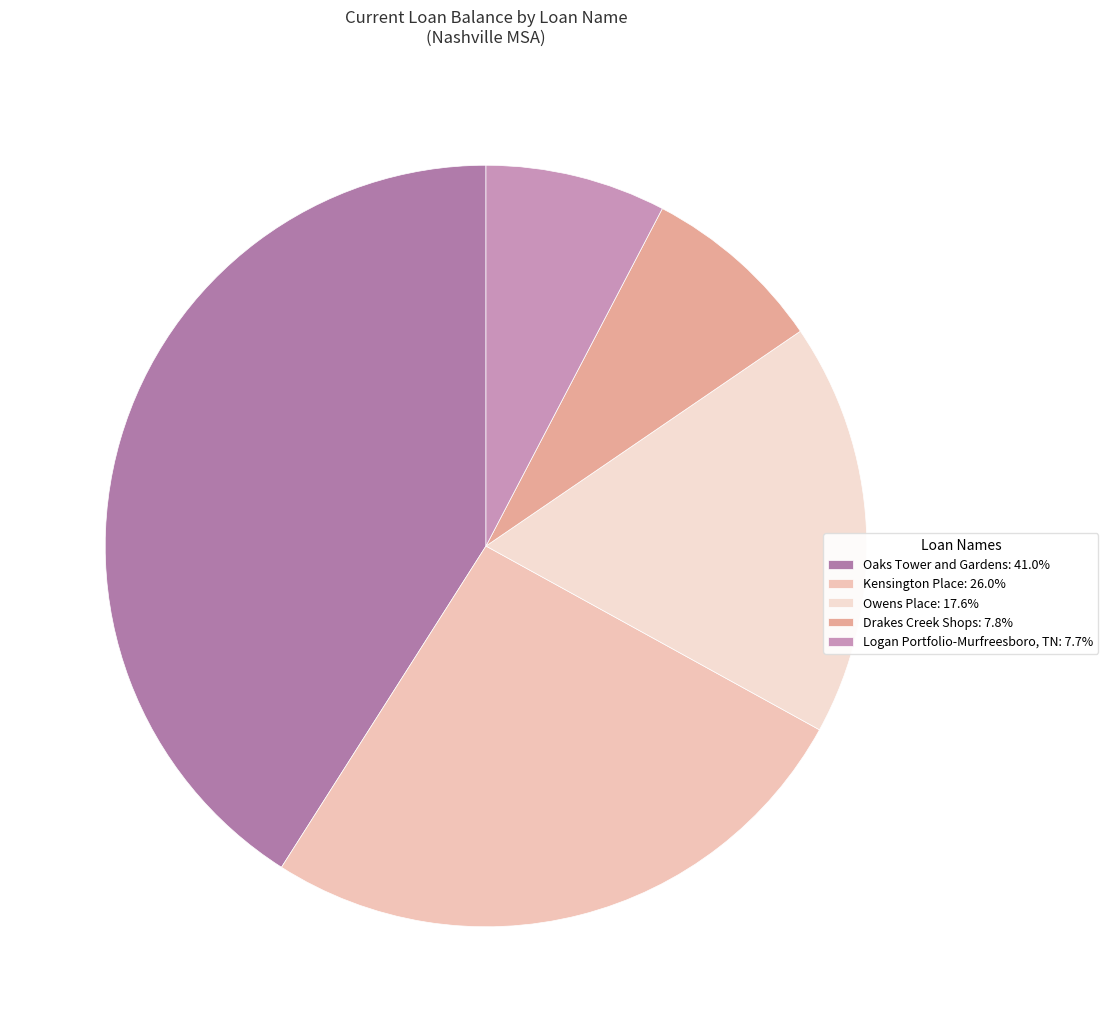

To the nearest percent, what is the difference between the largest and smallest slice percentages?

33%